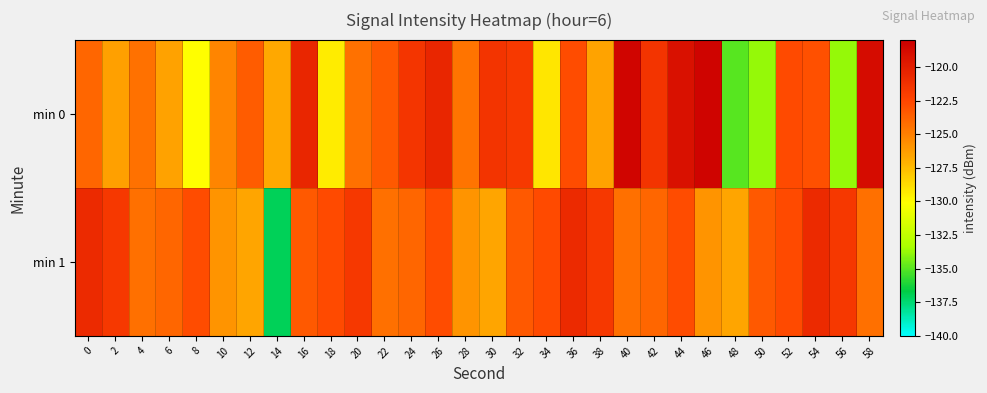

At which category does the chart reach its peak across all series?

46